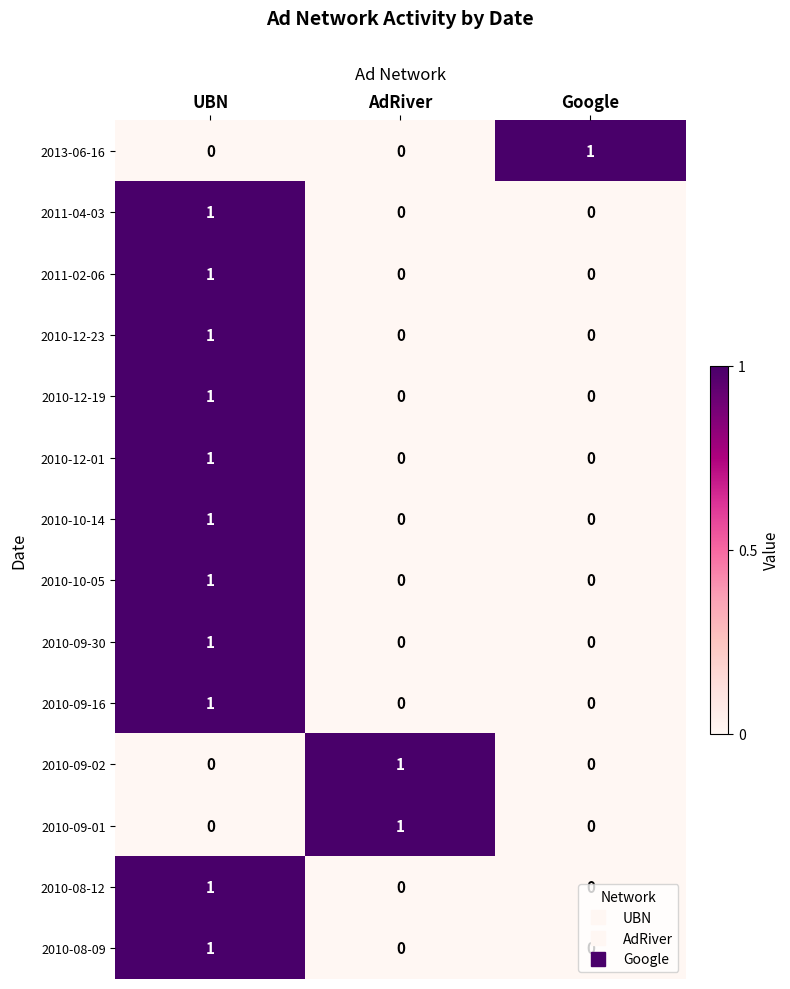

True or false: 2010-09-16 has a value of 1 at UBN.

True